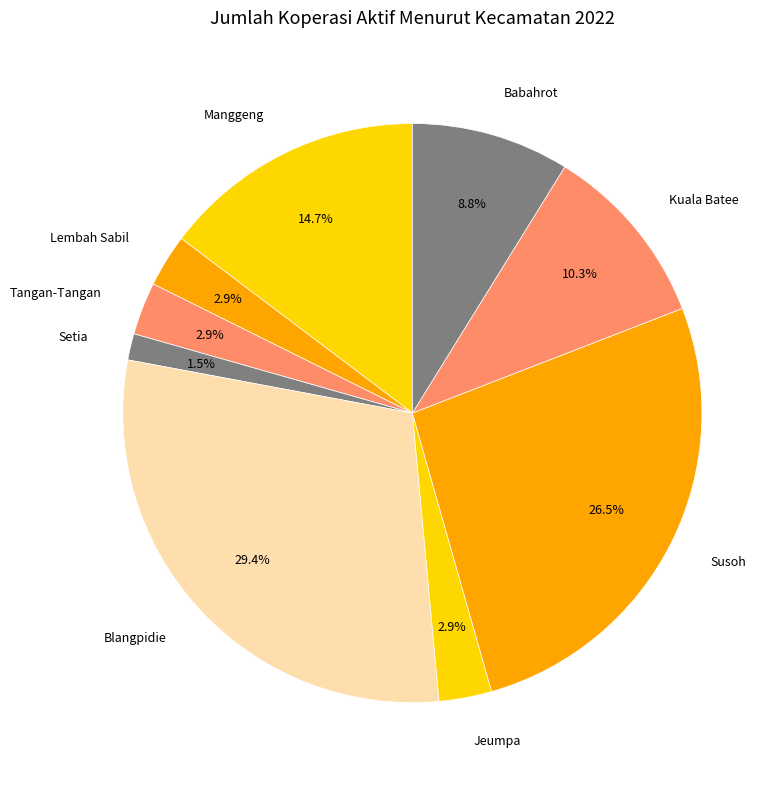

Which slice is the smallest?

Setia